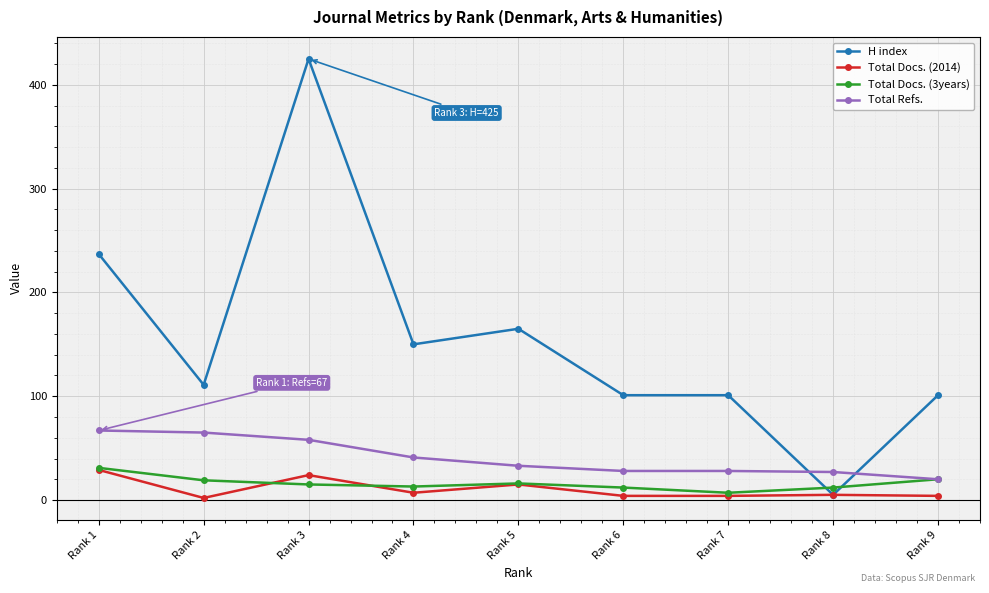

Which series has the largest total across all categories?

H index